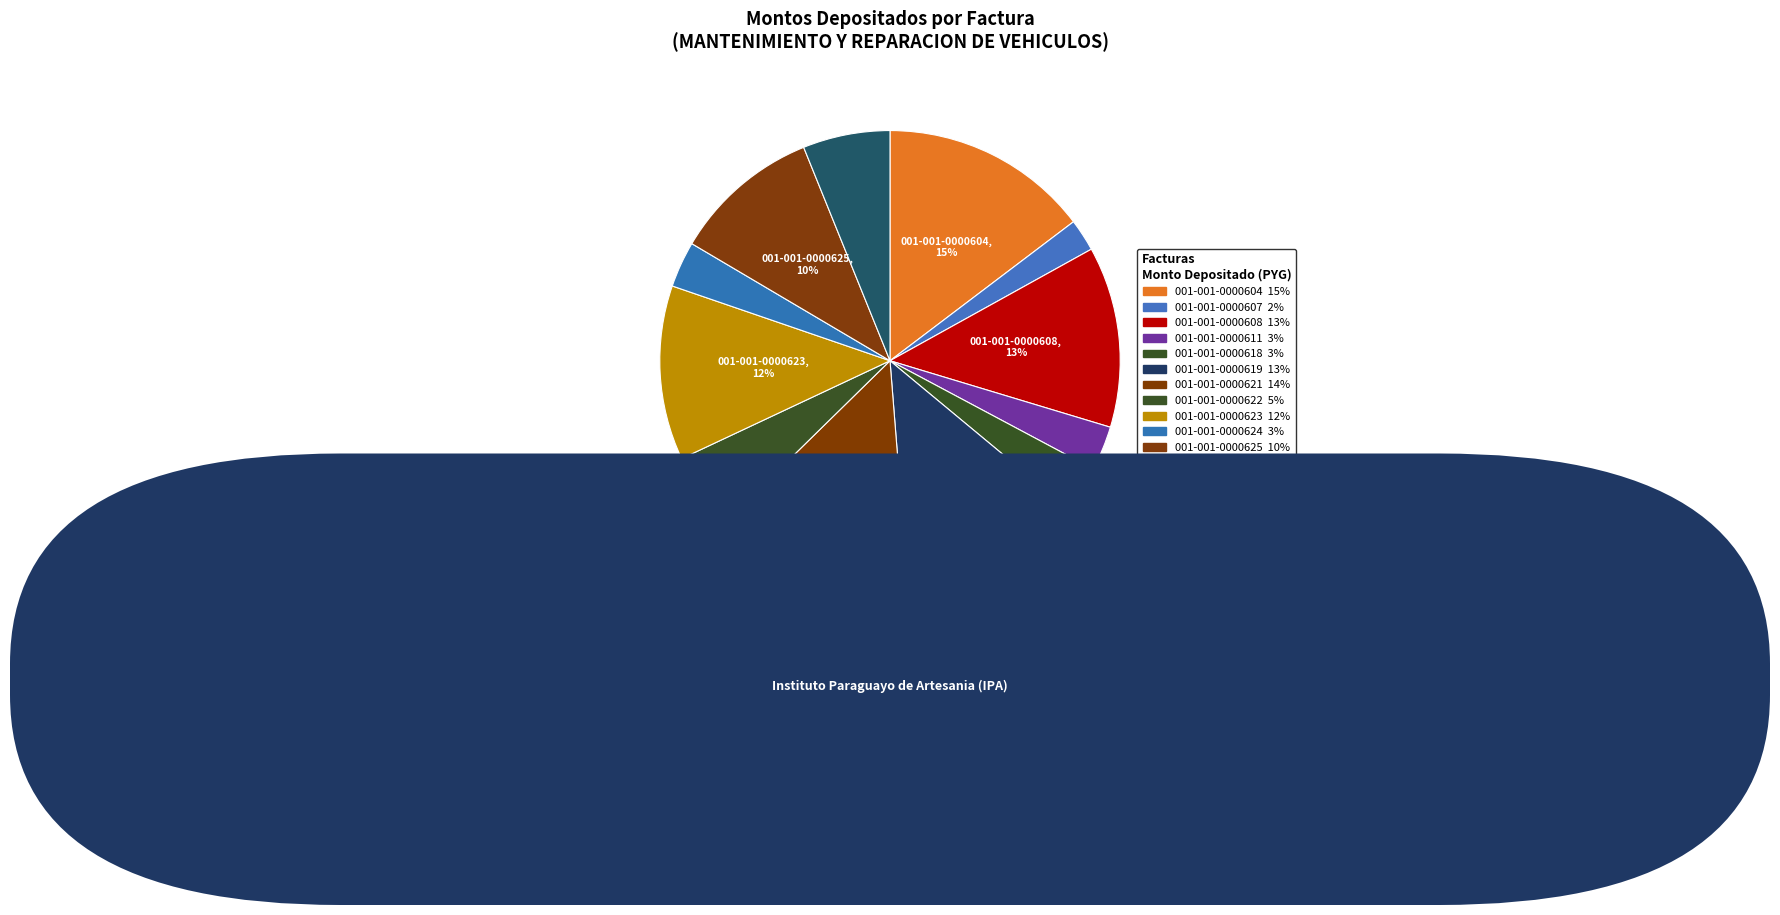

How many segments does this pie chart have?

12